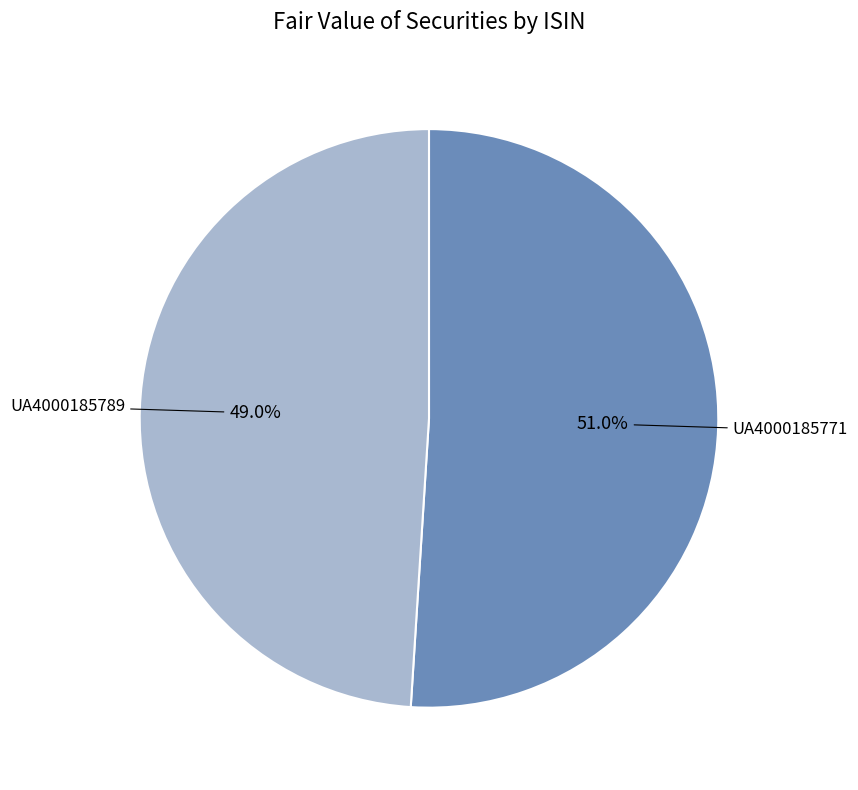

Approximately how many times larger is the value at UA4000185789 compared to UA4000185771?

1.0